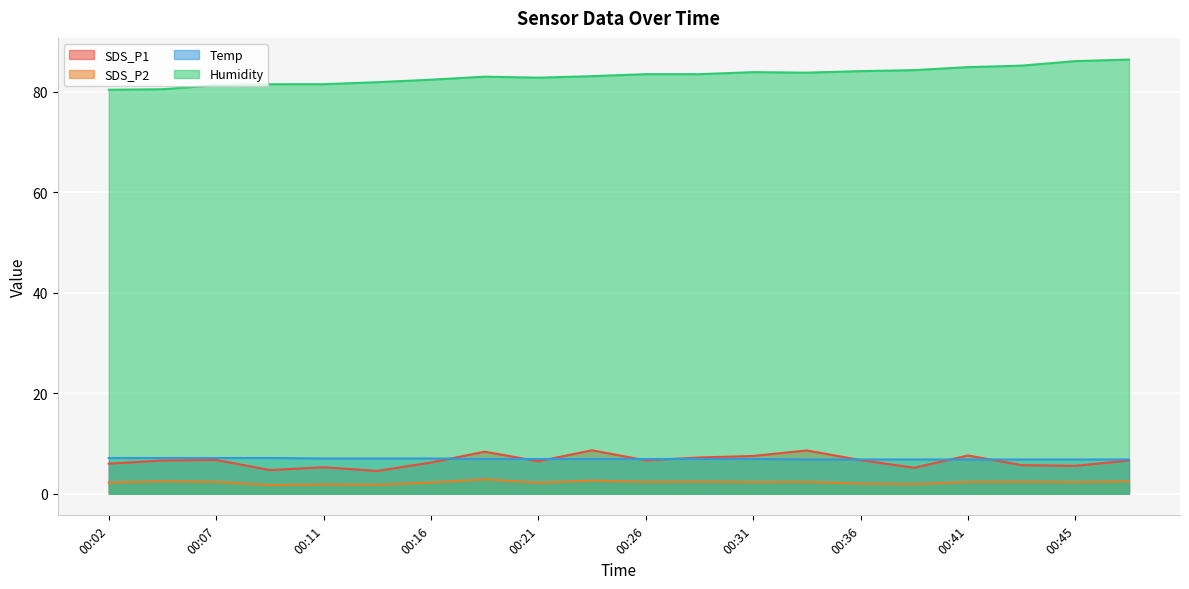

Which category has the lowest value across all series?

00:09